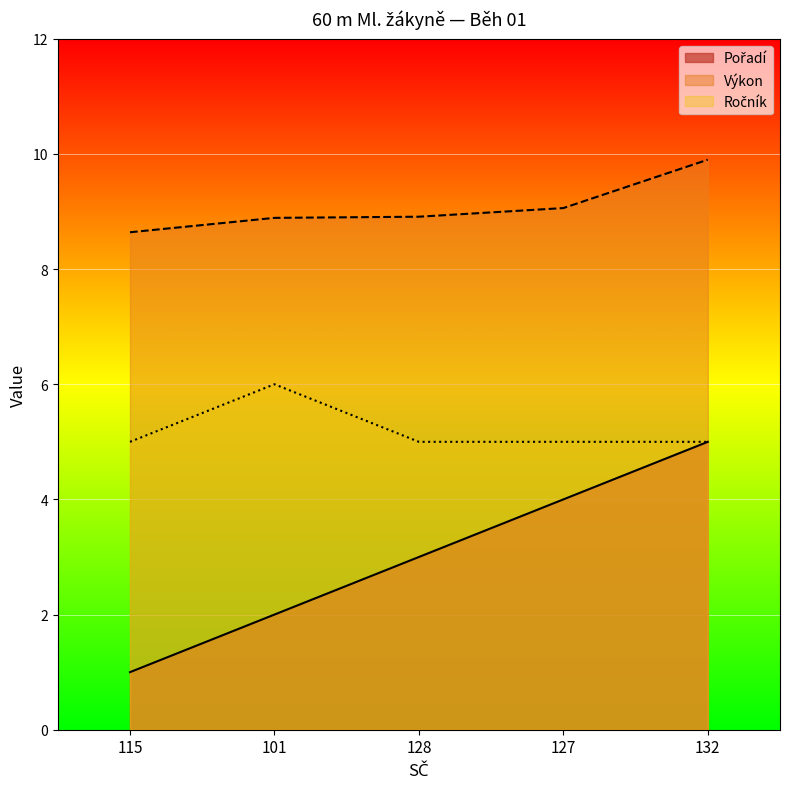

Rank the categories by Výkon value from lowest to highest.

115, 101, 128, 127, 132